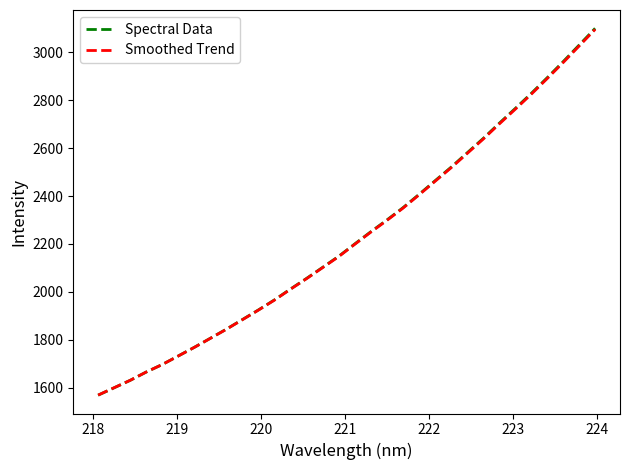

What is the sum of all Spectral Data values?

71400.3